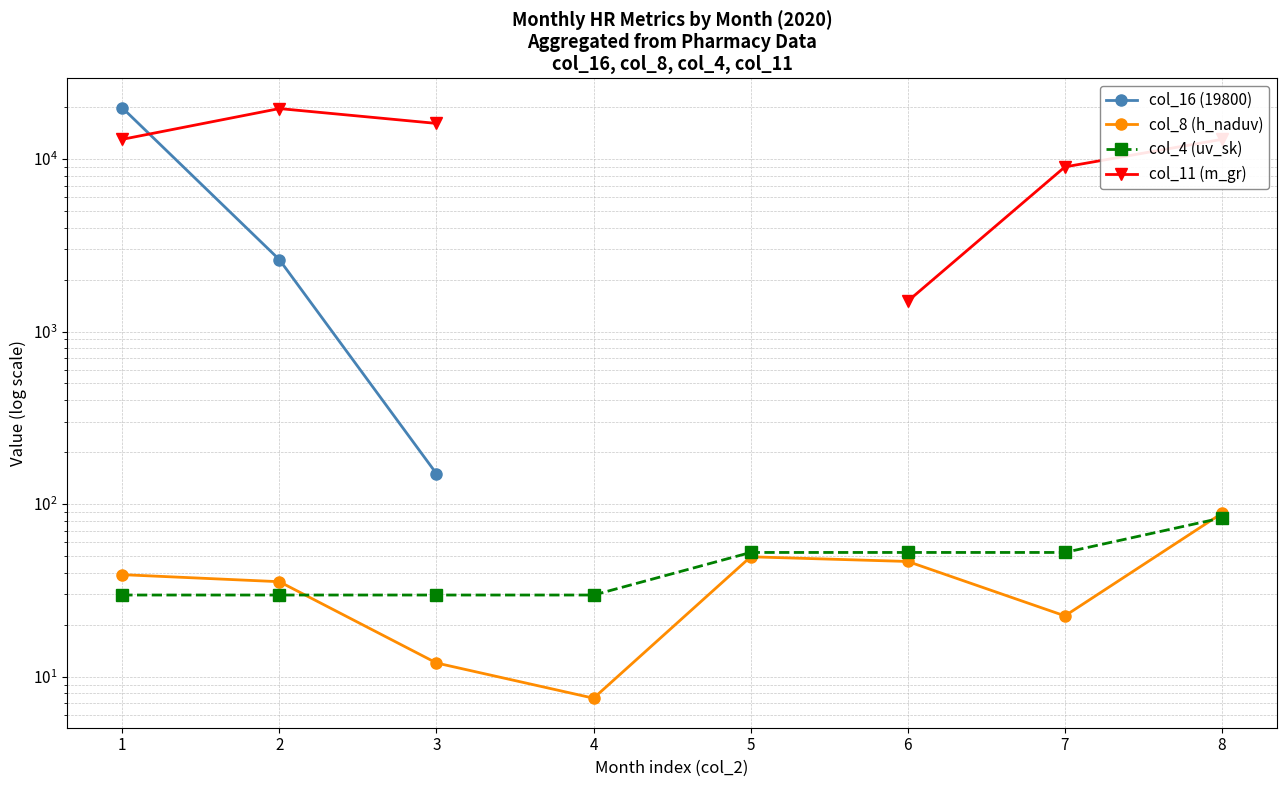

Rank the categories by col_11 (m_gr) value from lowest to highest.

6, 7, 1, 8, 3, 2, 4, 5